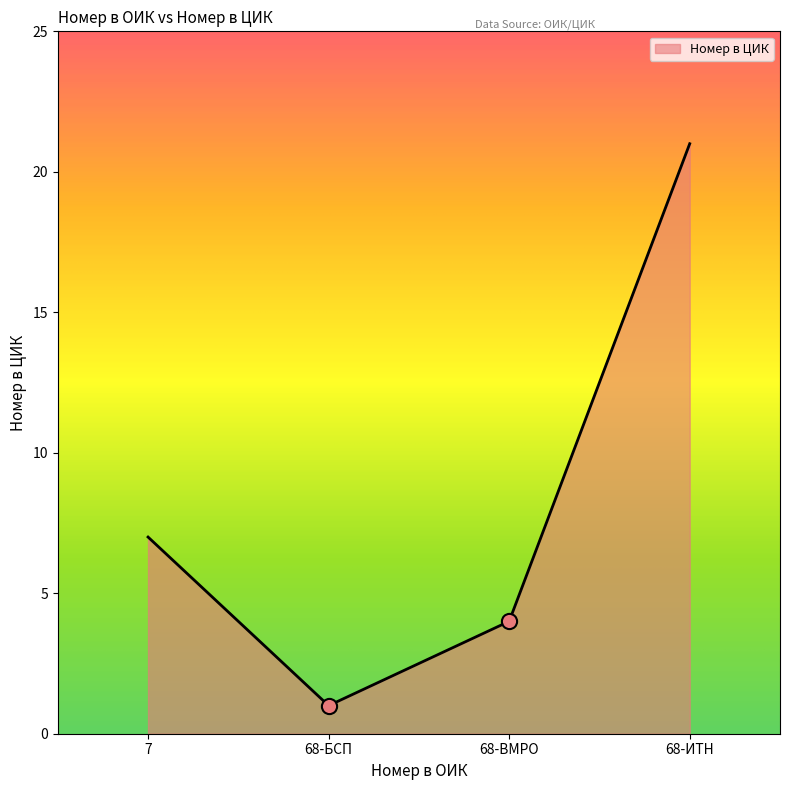

What is the change in value from 68-БСП to 68-ИТН?

+20